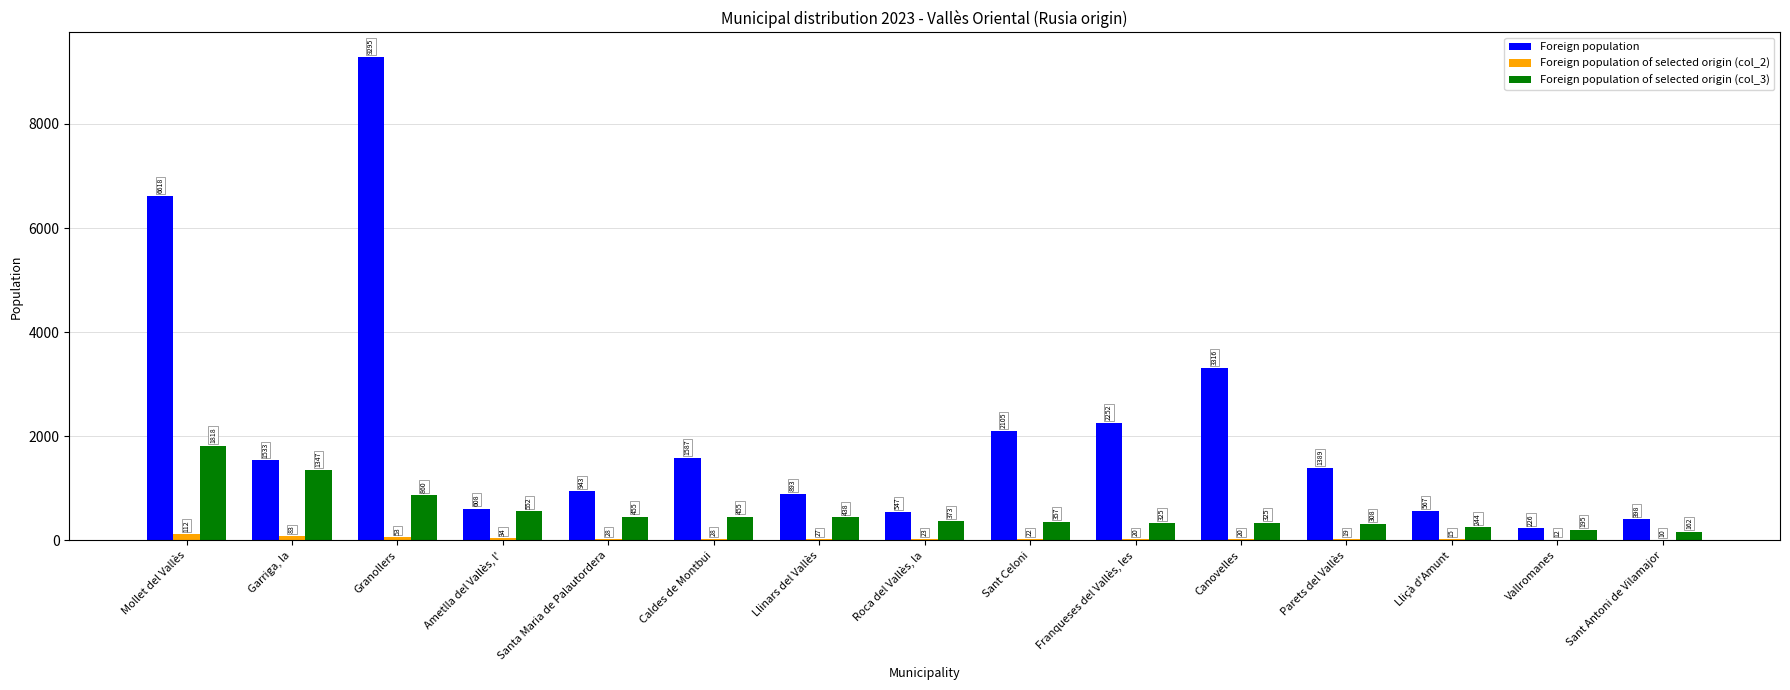

At which label does Foreign population reach its peak?

Granollers